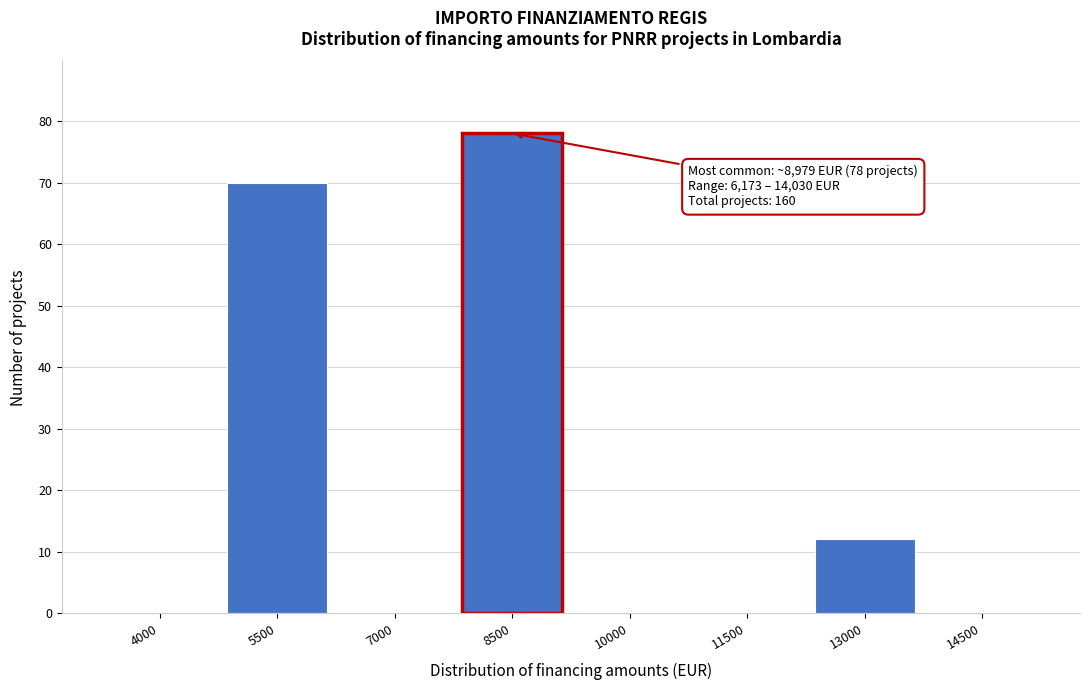

Reading left to right, list all the values displayed in this chart.

4000=0	5500=70	7000=0	8500=78	10000=0	11500=0	13000=12	14500=0